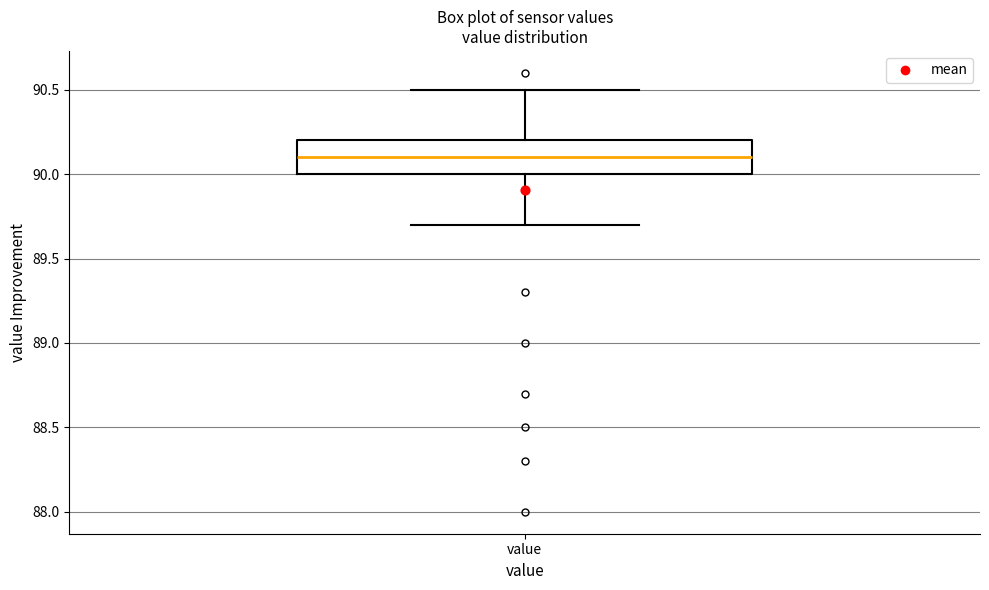

Where does the lower whisker of the box for value end on the y-axis? The values are not printed on the chart, so give them approximately, as read against the axis.

89.7